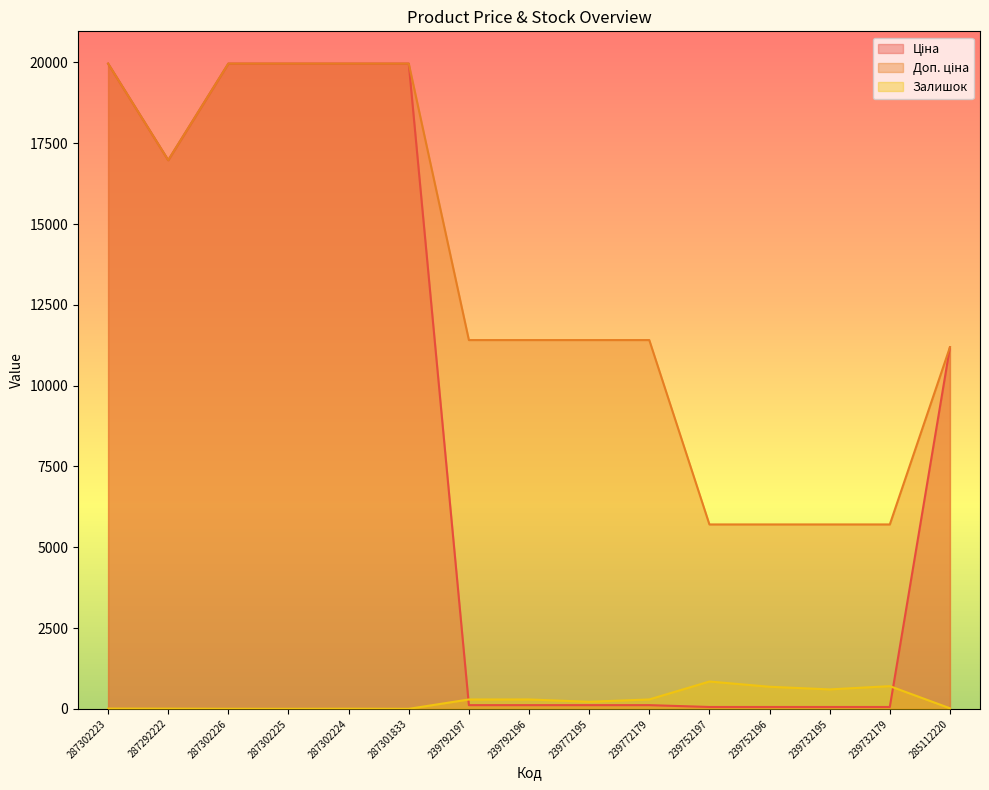

True or false: Доп. ціна and Ціна cross at least once.

False